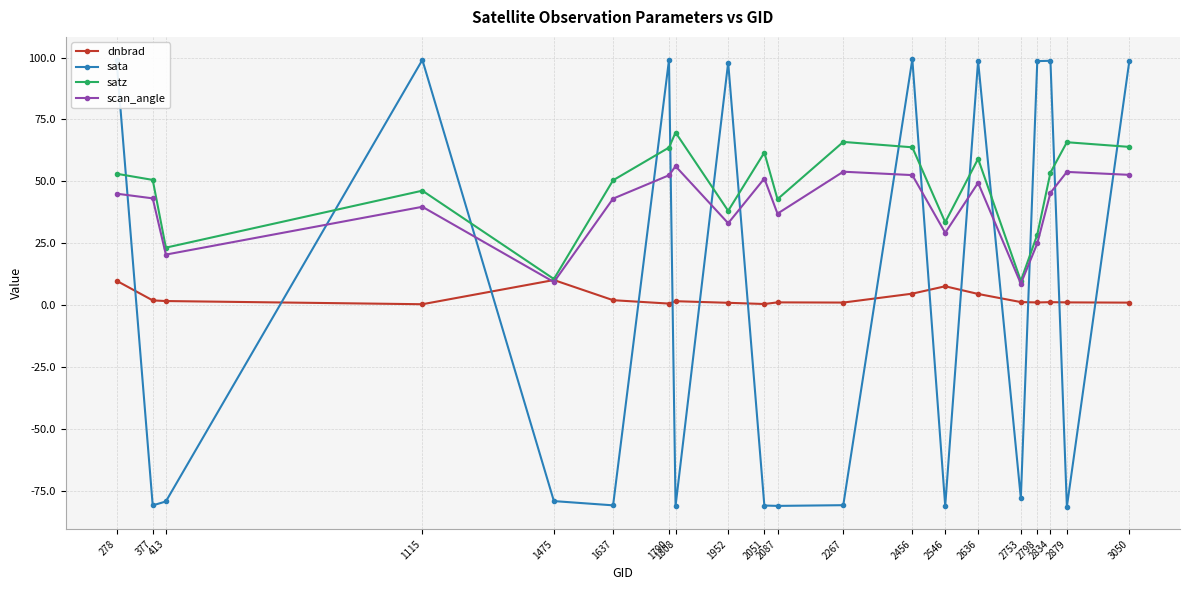

What is the difference between the second highest and second lowest values in the sata series?

180.1